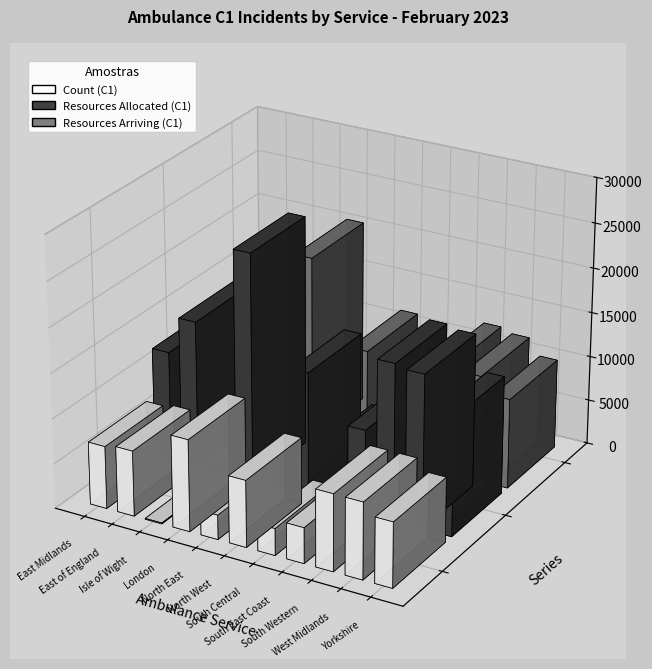

Reading right to left, what are all the values shown in this chart?

Count (C1): 7246	8524	8551	3972	2999	7440	2728	10229	97	7307	6978
Resources Allocated (C1): 13146	17076	17445	9312	6326	14054	5540	25645	174	16600	12426
Resources Arriving (C1): 10022	11809	12288	6353	4783	11507	4143	20531	149	11411	9679